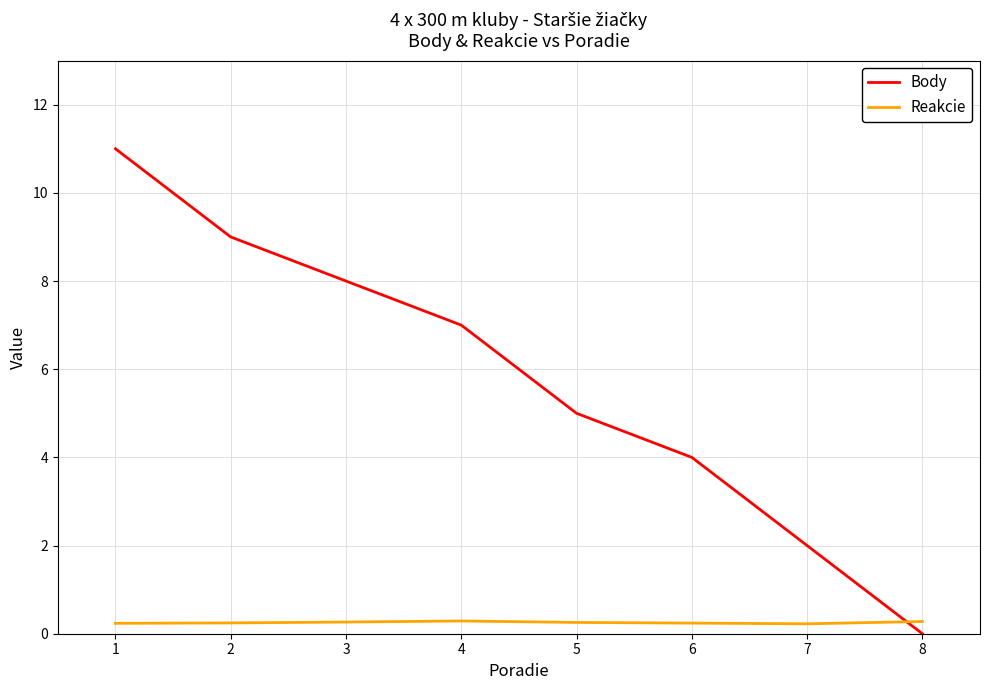

What are all the series names shown in the legend?

Body, Reakcie